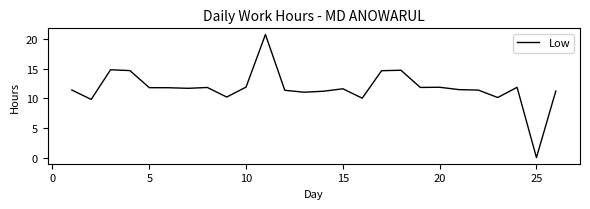

What is the difference between the maximum and minimum values?

20.8